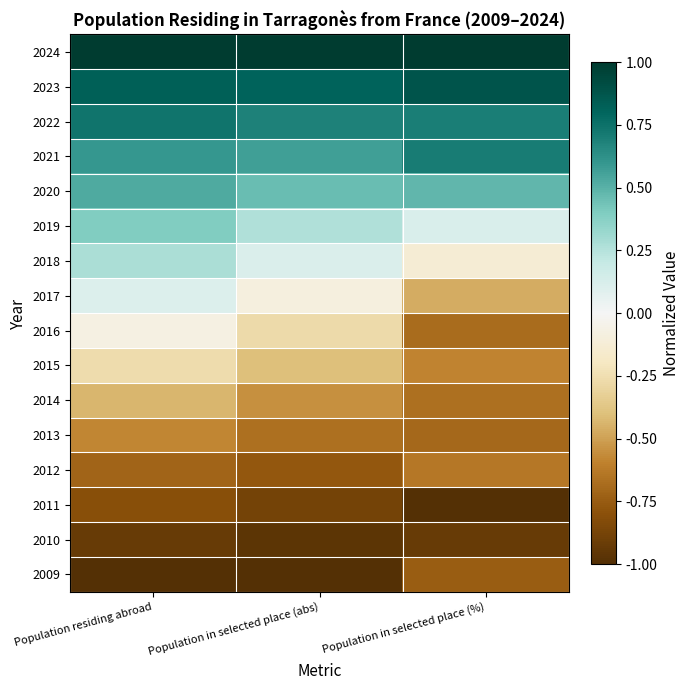

Between Population residing abroad and Population in selected place (abs), which is larger?

Population residing abroad